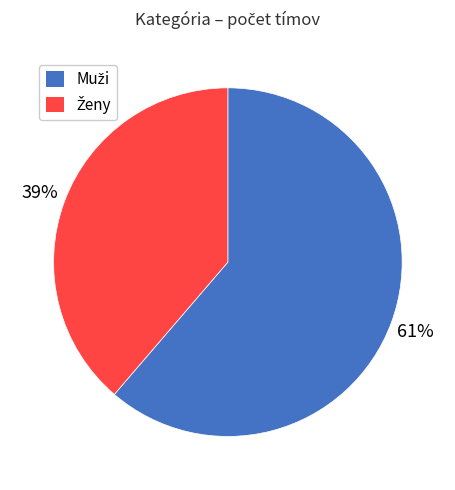

To the nearest percent, what is the average slice percentage?

50%